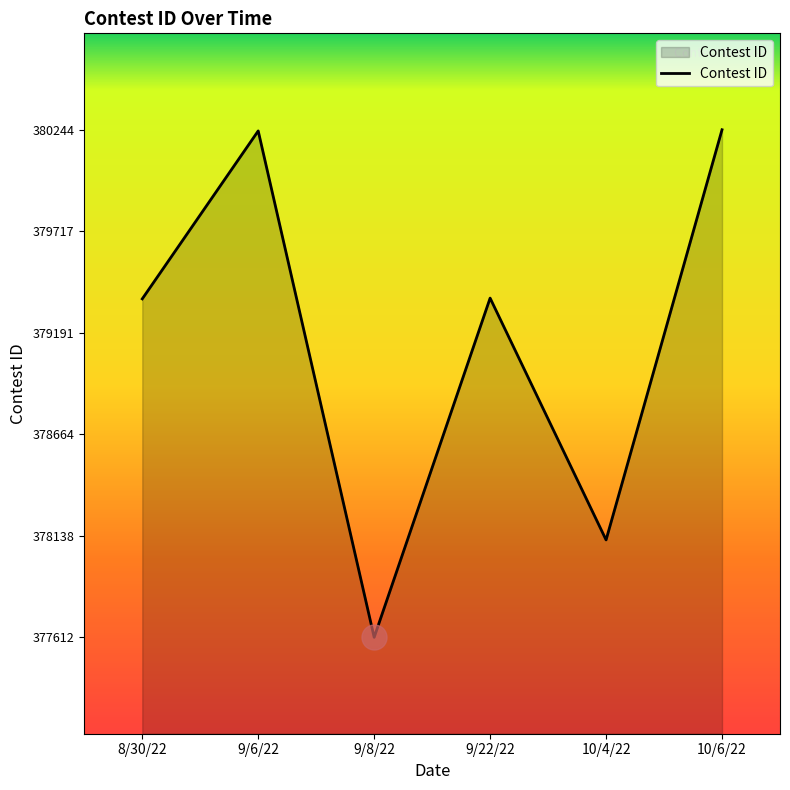

How many values are below 379371?

3